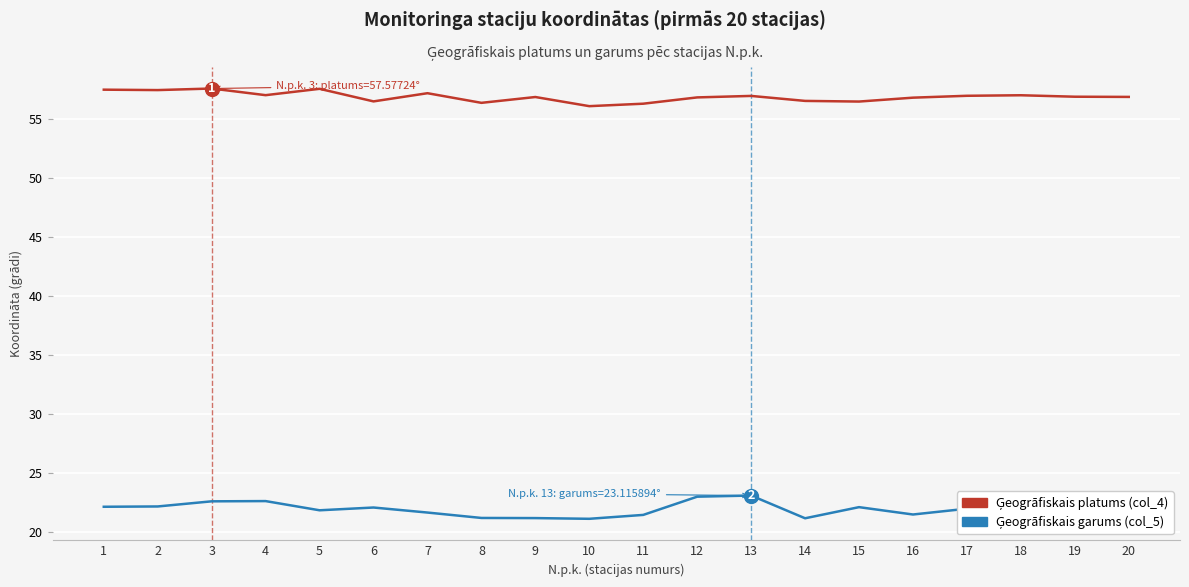

What is the maximum value shown in the chart?

57.6